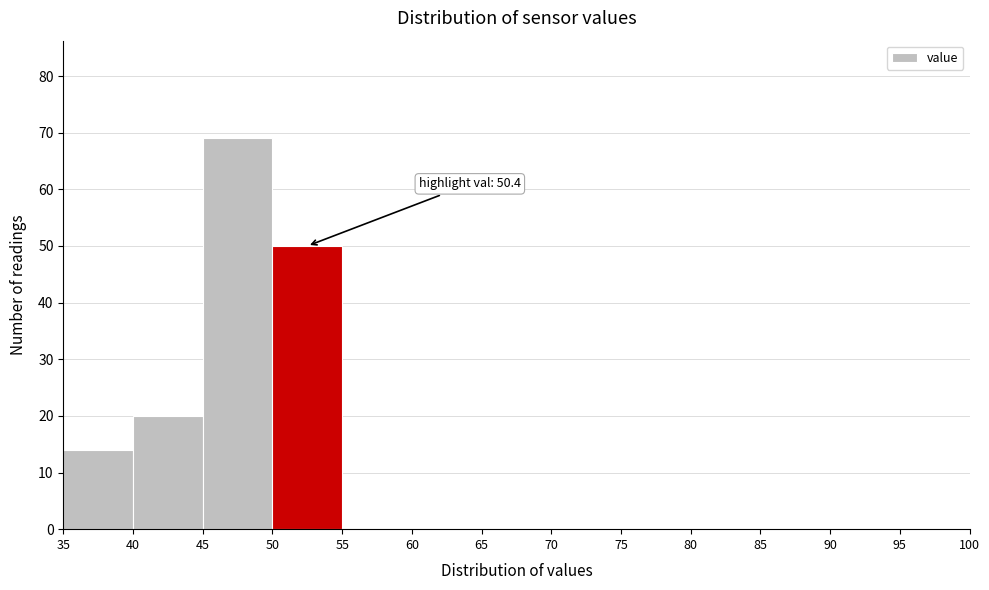

Over which range of the x-axis is the bar tallest?

45 to 50